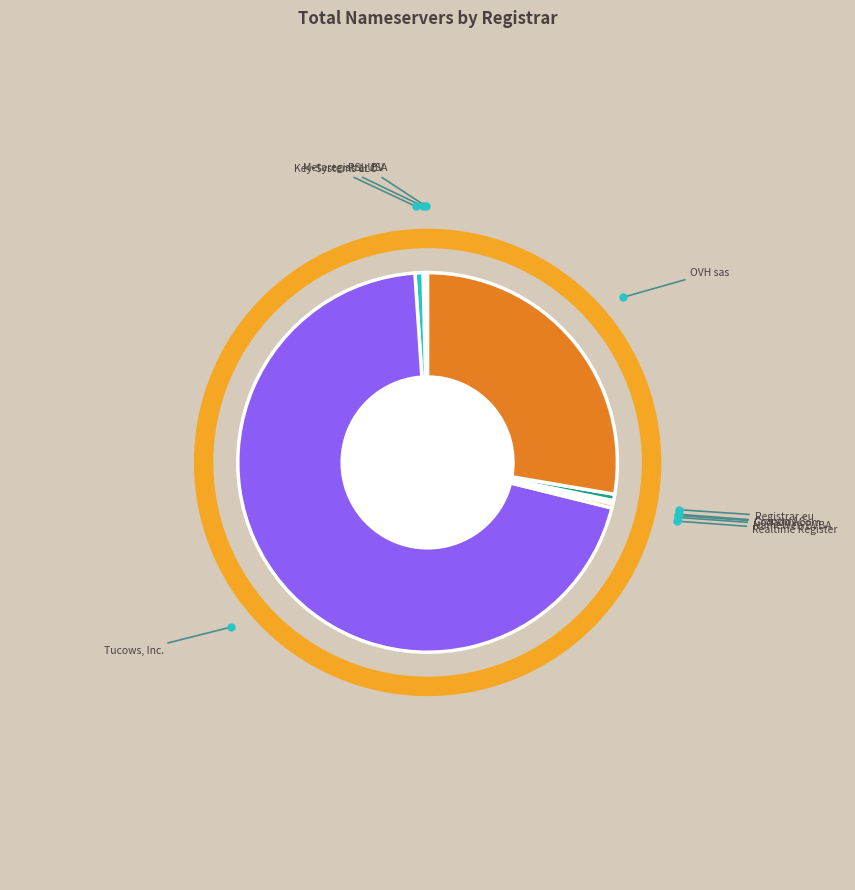

Is it true that Registrar.eu is 11% of the pie?

False